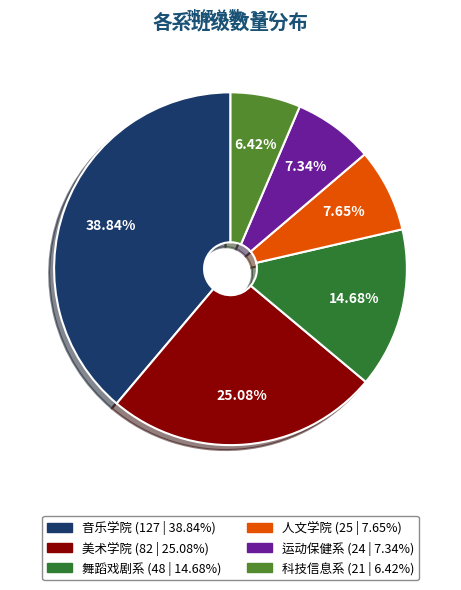

Approximately how many times larger is the value at 音乐学院 compared to 人文学院?

5.1